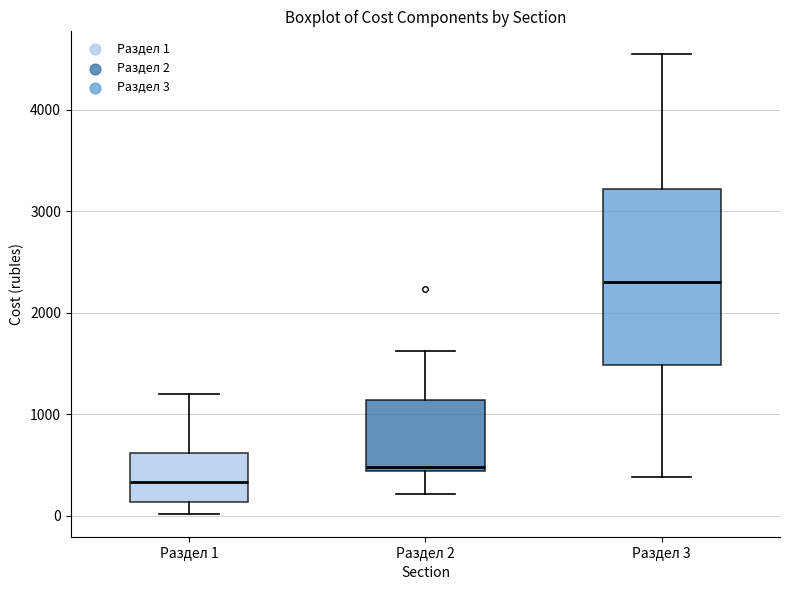

Which box's median line is the lowest?

Раздел 1